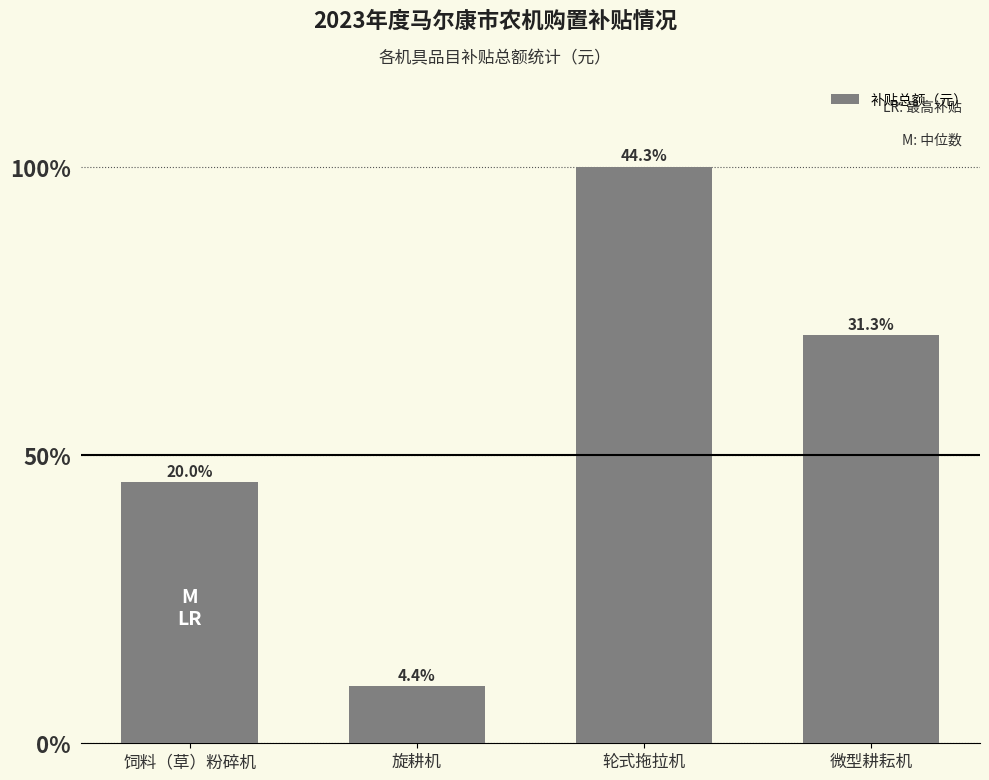

Are the bars horizontal?

No